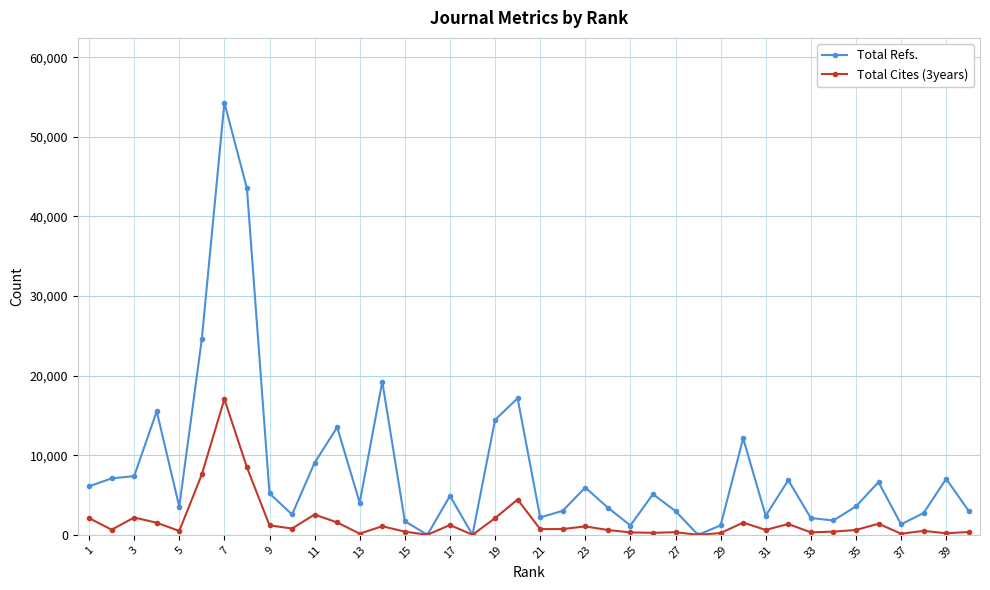

List the series in order of their peak value, highest first.

Total Refs., Total Cites (3years)